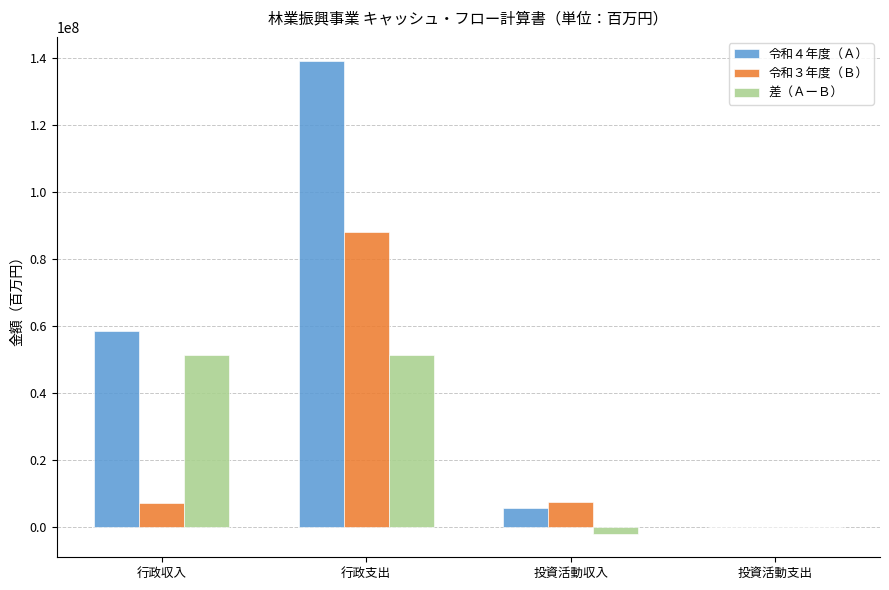

Which series changed the most between 行政支出 and 投資活動支出?

令和４年度（Ａ）